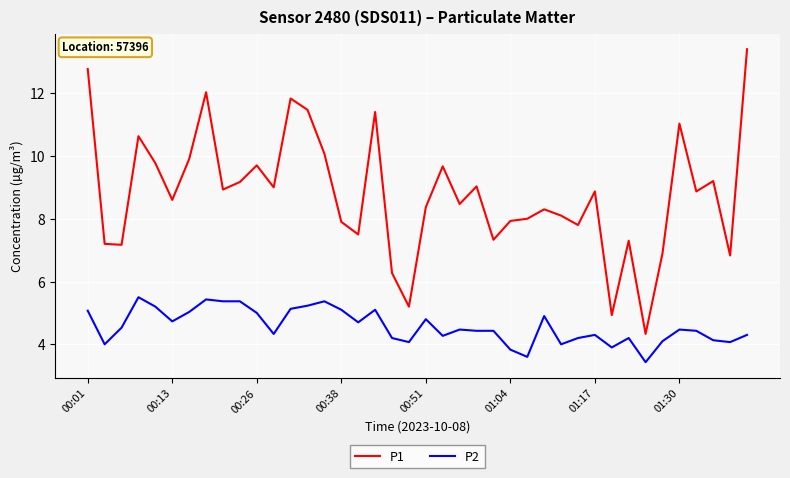

True or false: P1 and P2 intersect in this chart.

False